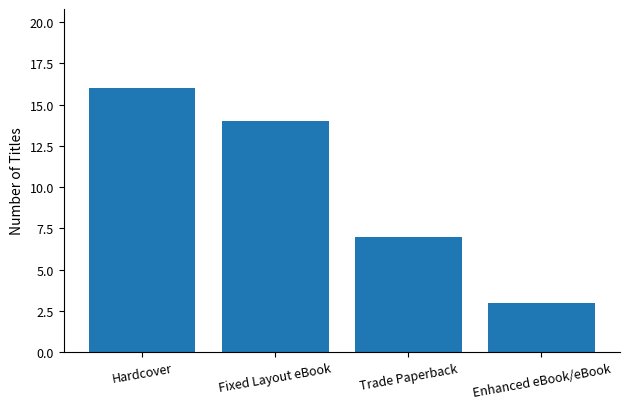

Which has a higher value, Enhanced eBook/eBook or Hardcover?

Hardcover